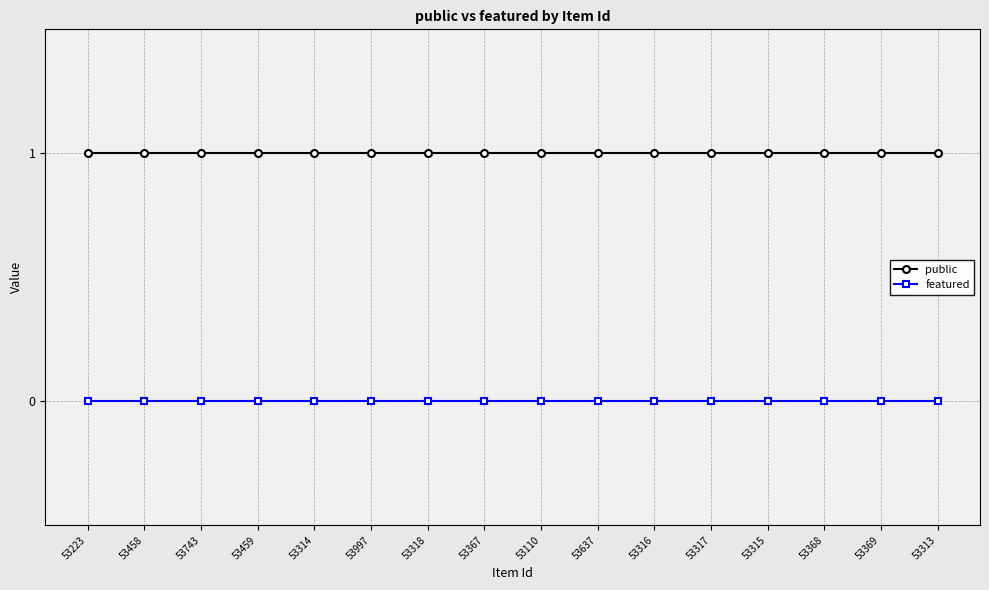

What is the maximum value shown in the chart?

1